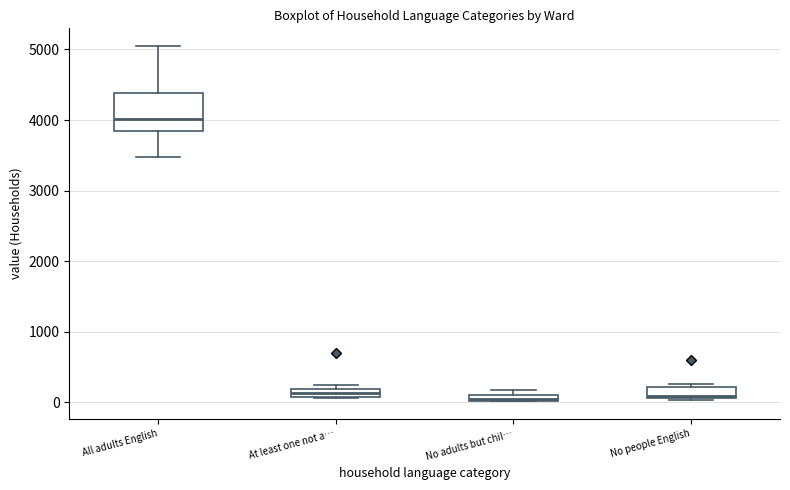

Which box is the tallest, from its lower edge to its upper edge?

All adults English